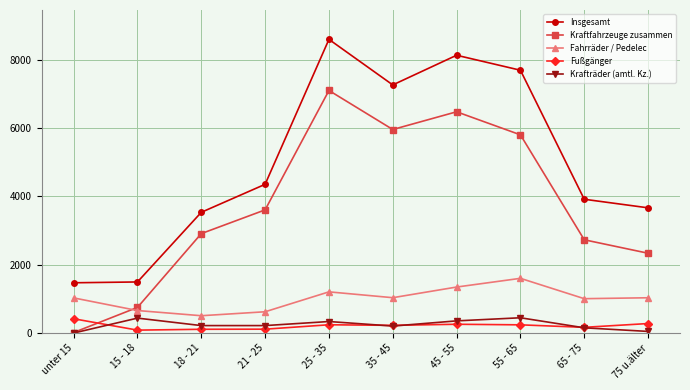

How many data points in Krafträder (amtl. Kz.) are less than 219?

4